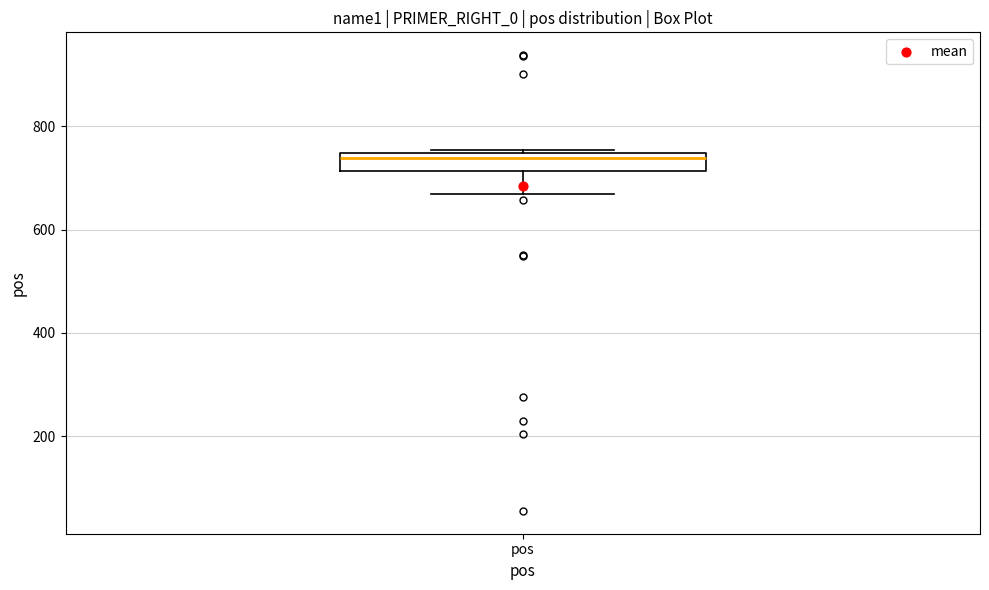

Transcribe this box plot: give where the median line is, the range the box spans, and where the two whiskers end, as read against the y-axis. The values are not printed on the chart, so give them approximately, as read against the axis.

median 740 (just below the box's upper edge), box 720 to 740, whiskers 660 to 760